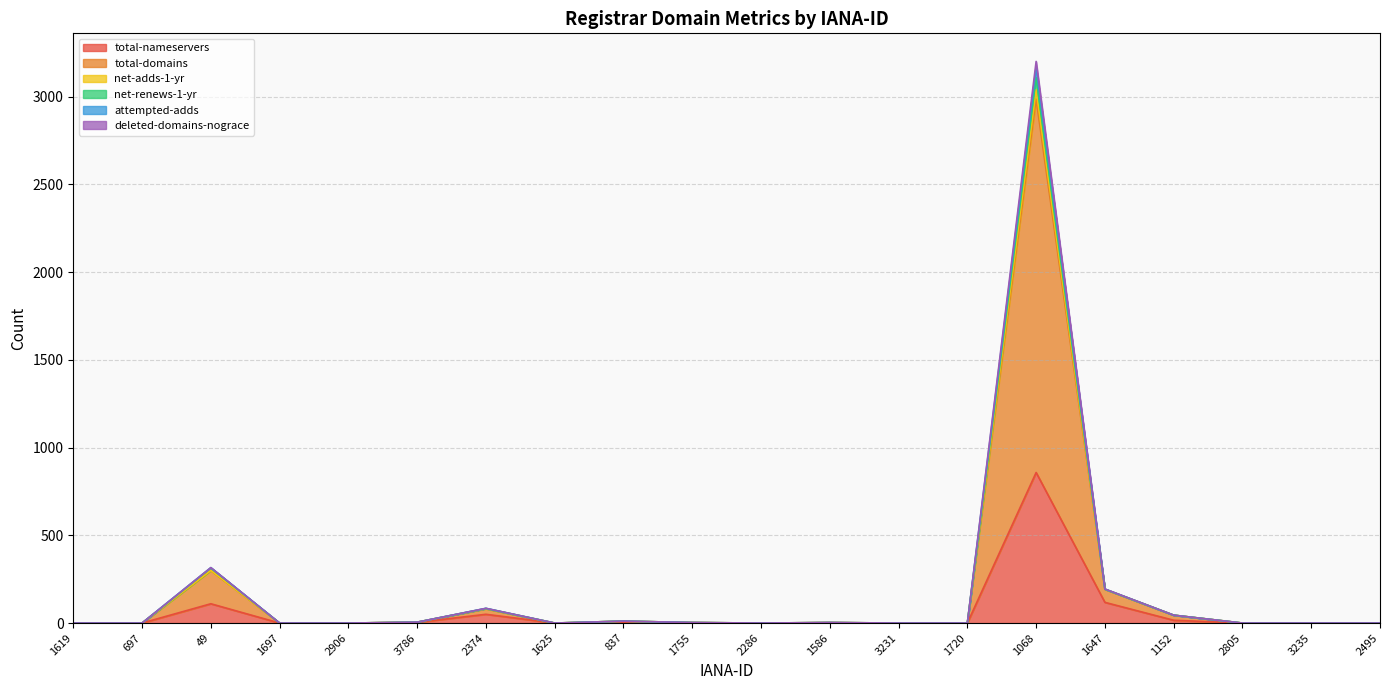

Which category has the highest value across all series?

1068